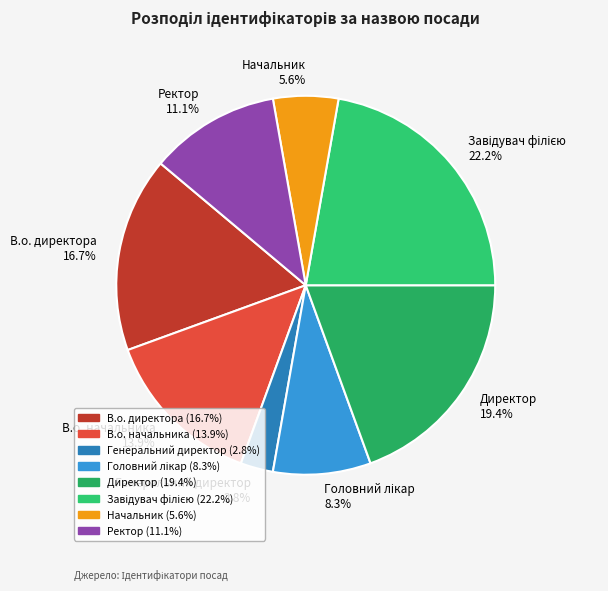

Does any single category account for the majority?

No